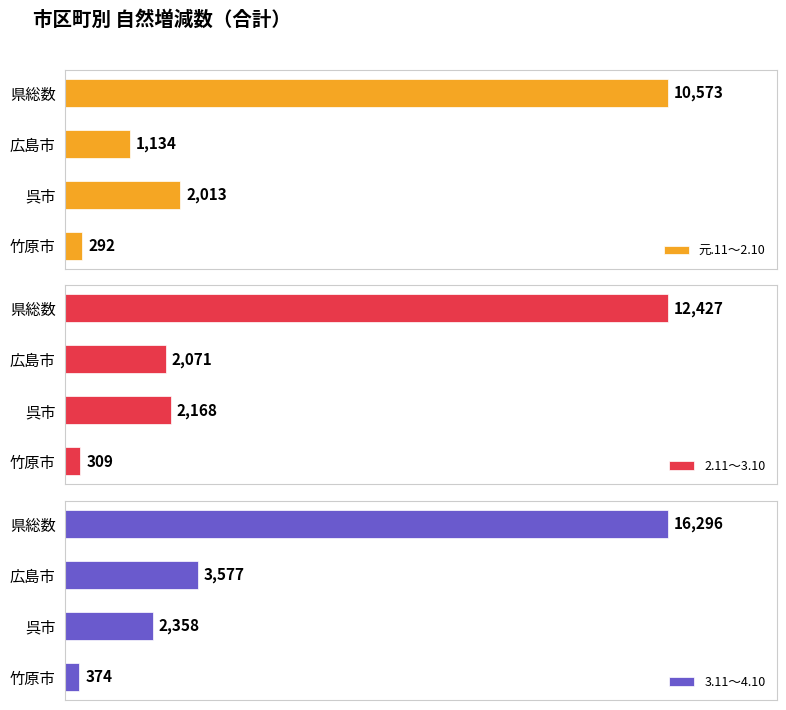

What is the value of the 2.11～3.10 bar at the 4th from the left?

309